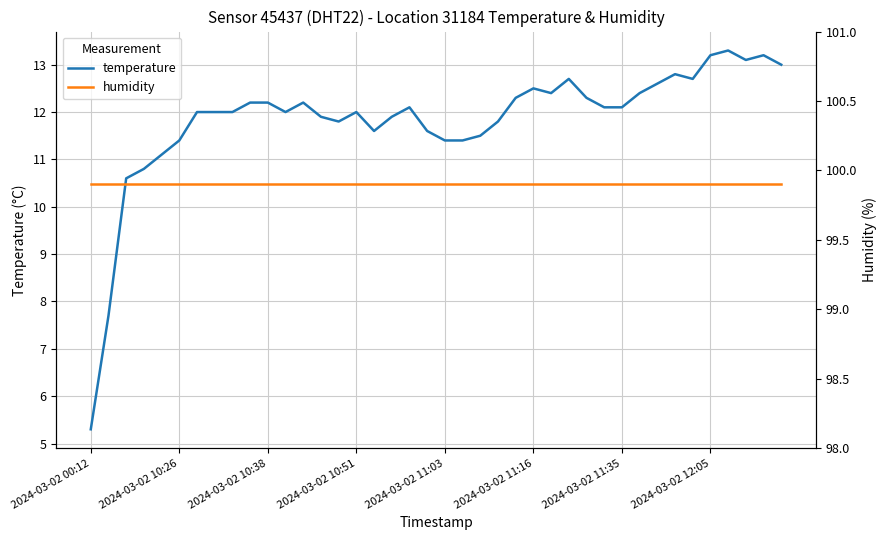

Where is humidity nearest to the value 99?

2024-03-02 00:12